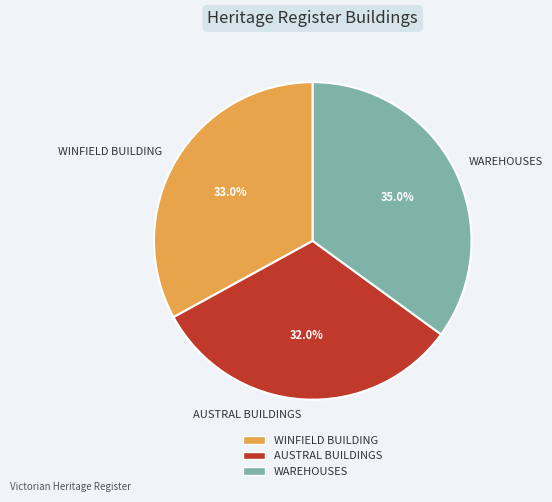

Which slice is the largest?

WAREHOUSES